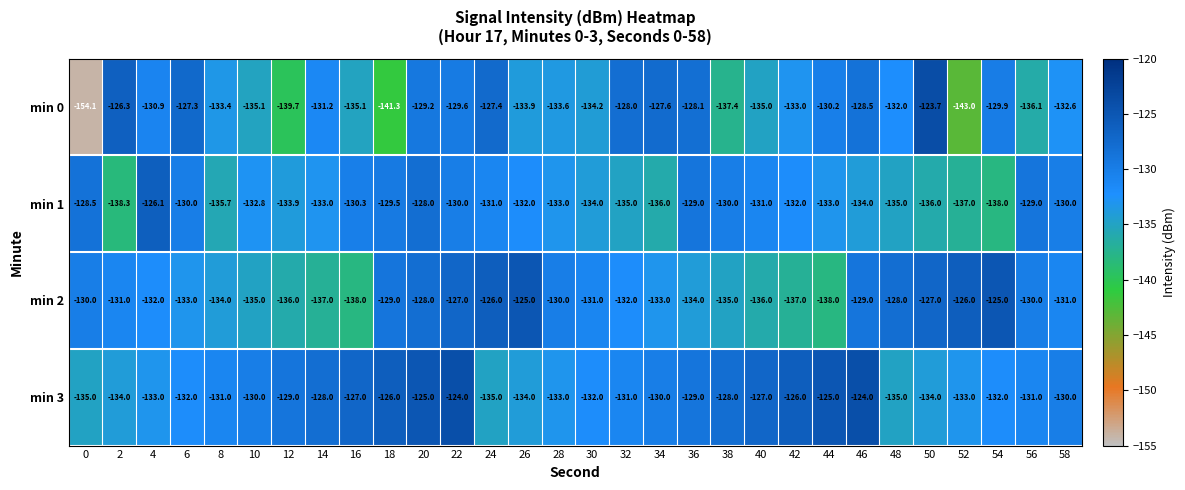

The value of min 3 at 42 is -126.0. True or false?

True